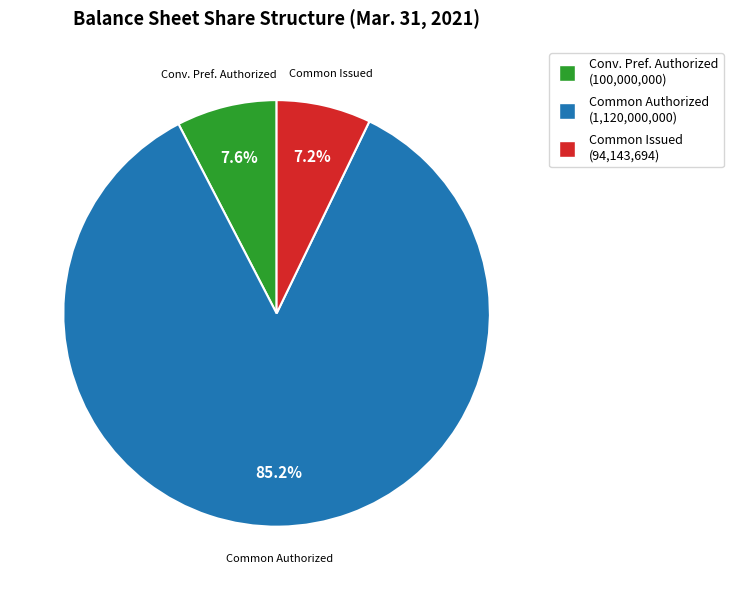

Does any single category account for the majority?

Yes